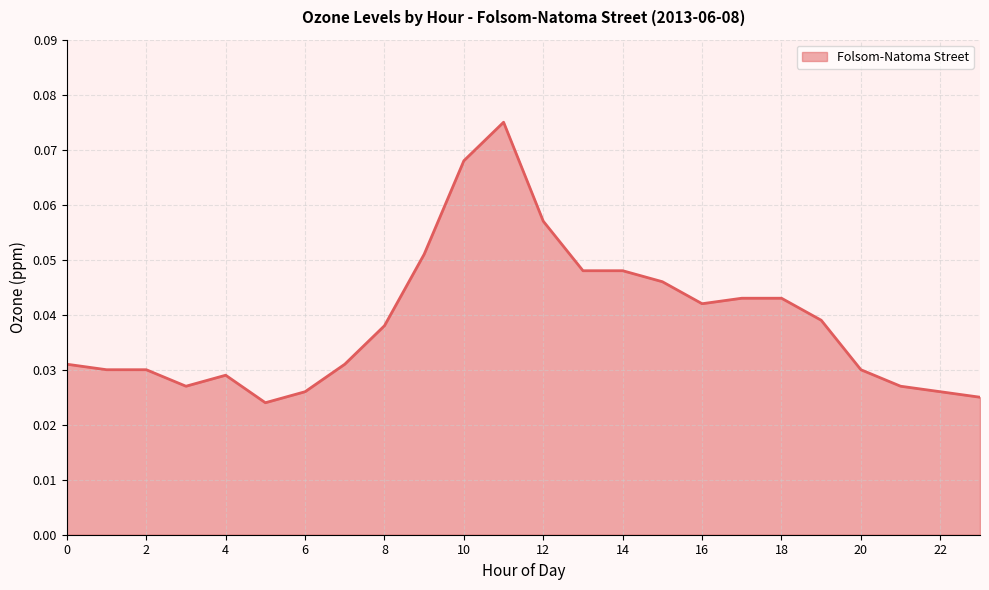

Rank the categories by value from lowest to highest.

5, 23, 6, 22, 3, 21, 4, 1, 2, 20, 0, 7, 8, 19, 16, 17, 18, 15, 13, 14, 9, 12, 10, 11